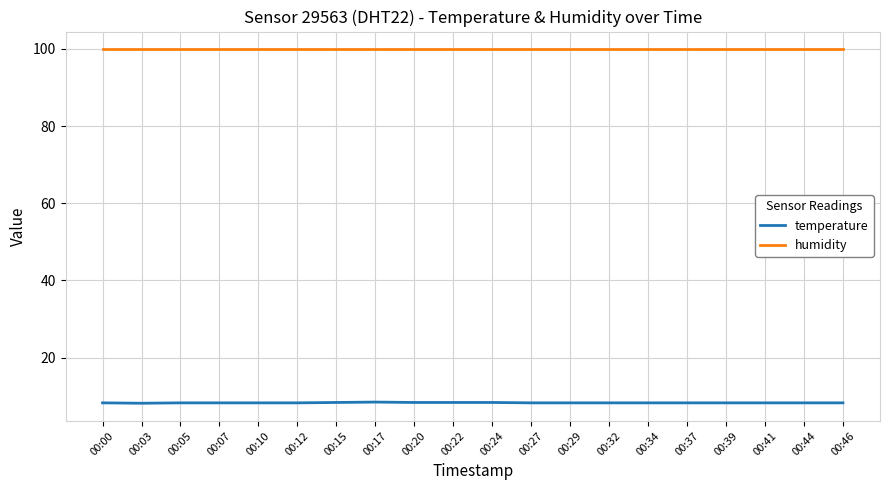

What is the highest value of the humidity series?

99.9